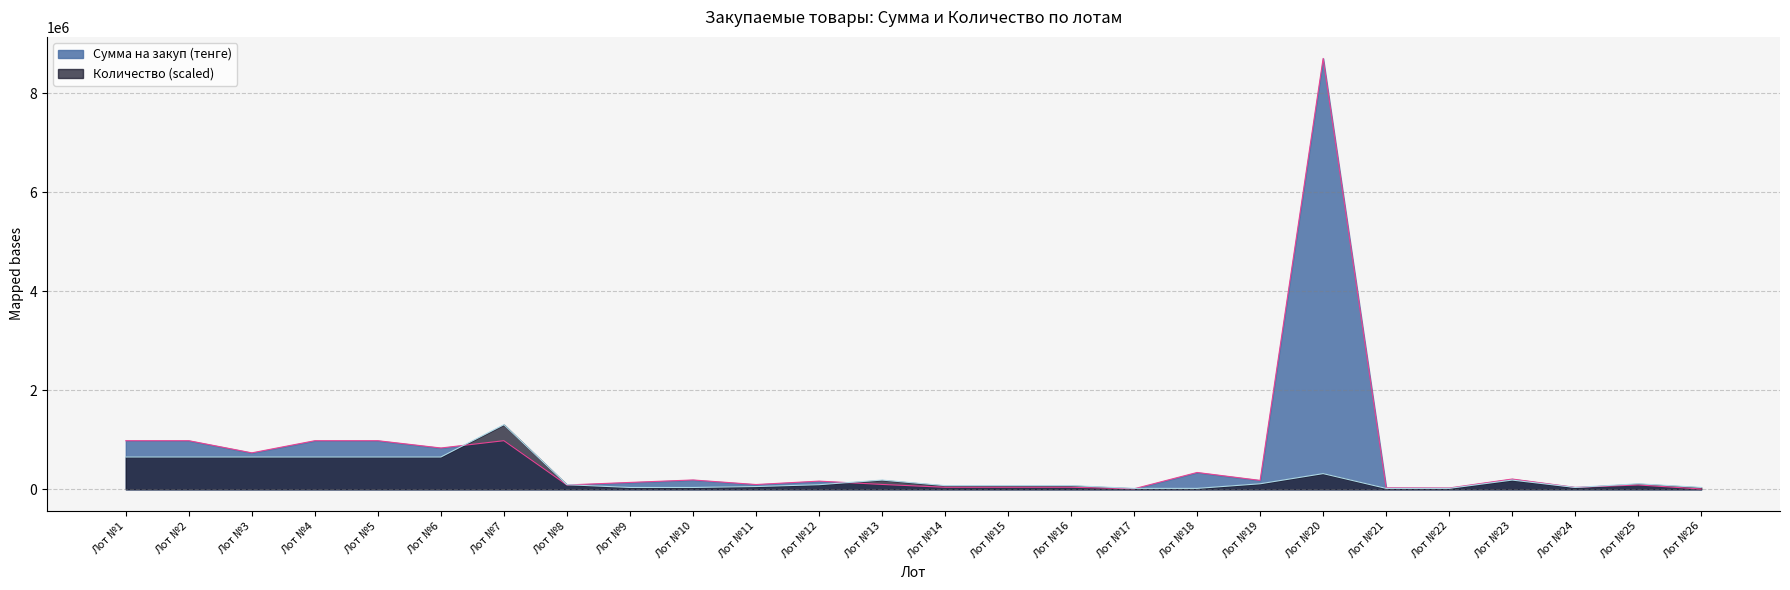

How many values in the Количество series are below 93281?

12